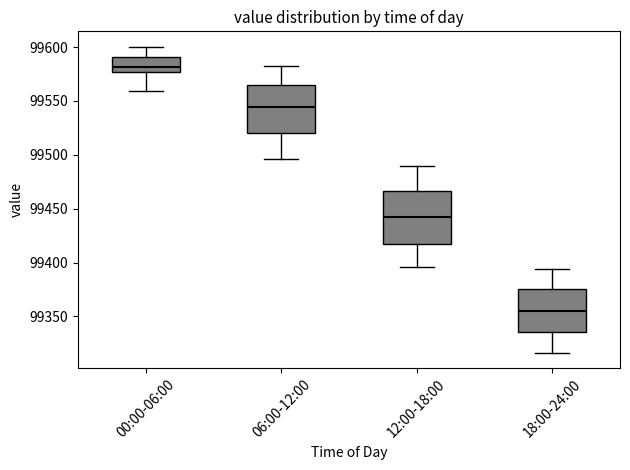

Reading left to right, transcribe this box plot: for each box, give where its median line is, the range the box spans, and where its two whiskers end, as read against the y-axis. The values are not printed on the chart, so give them approximately, as read against the axis.

00:00-06:00: median 99580, box 99575 to 99590, whiskers 99560 to 99600
06:00-12:00: median 99545, box 99520 to 99565, whiskers 99495 to 99585
12:00-18:00: median 99440, box 99420 to 99465, whiskers 99395 to 99490
18:00-24:00: median 99355, box 99335 to 99375, whiskers 99315 to 99395